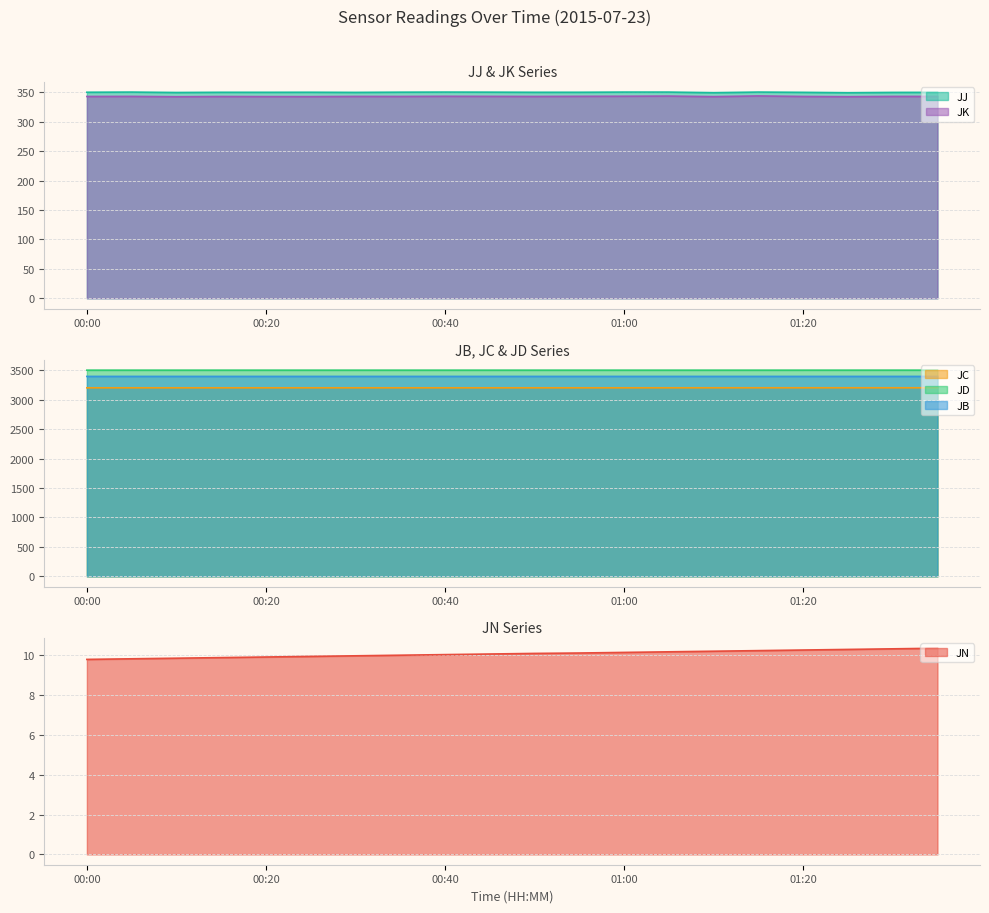

What is the difference between the maximum and minimum values in the JB series?

0.2